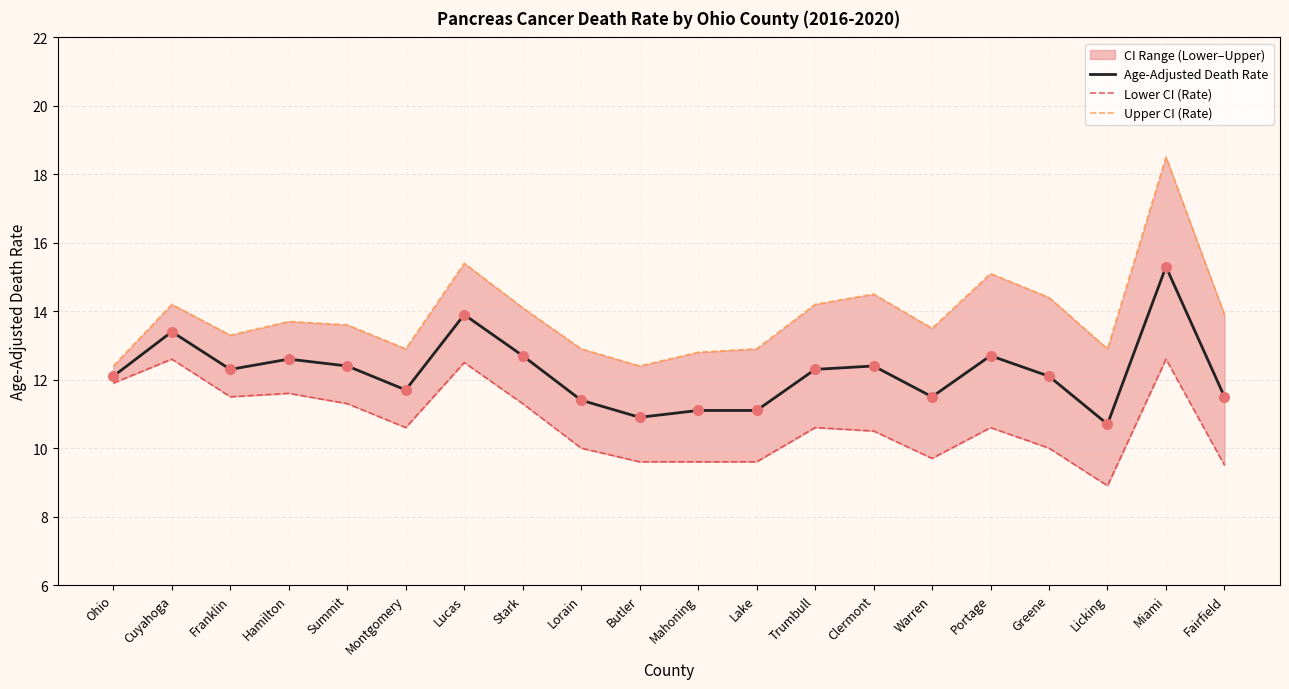

Which series has the widest spread of Y values?

Upper CI (Rate)